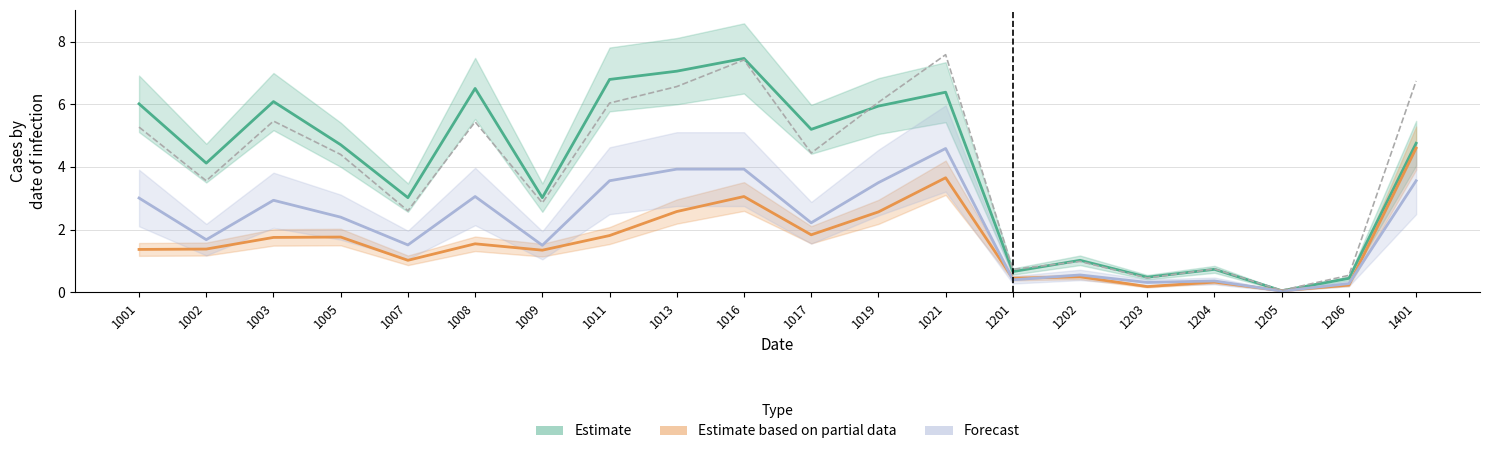

Reading right to left, what are all the values shown in this chart?

Estimate: 1401=4.8	1206=0.4	1205=0.0	1204=0.7	1203=0.5	1202=1.0	1201=0.7	1021=6.4	1019=5.9	1017=5.2	1016=7.5	1013=7.1	1011=6.8	1009=3.0	1008=6.5	1007=3.0	1005=4.7	1003=6.1	1002=4.1	1001=6.0
Estimate based on partial data: 1401=4.6	1206=0.2	1205=0.0	1204=0.3	1203=0.2	1202=0.5	1201=0.4	1021=3.7	1019=2.6	1017=1.8	1016=3.1	1013=2.6	1011=1.8	1009=1.3	1008=1.5	1007=1.0	1005=1.8	1003=1.7	1002=1.4	1001=1.4
Forecast: 1401=3.6	1206=0.3	1205=0.0	1204=0.4	1203=0.3	1202=0.6	1201=0.4	1021=4.6	1019=3.5	1017=2.2	1016=3.9	1013=3.9	1011=3.6	1009=1.5	1008=3.1	1007=1.5	1005=2.4	1003=2.9	1002=1.7	1001=3.0